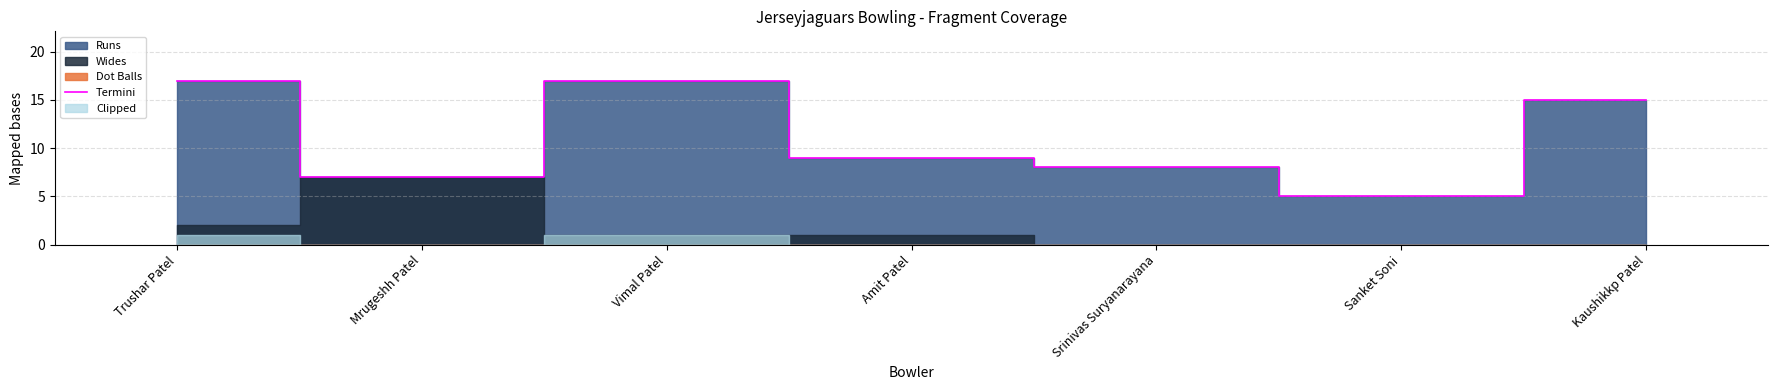

How many interior local valleys (lower than both neighbors) does the data have?

2